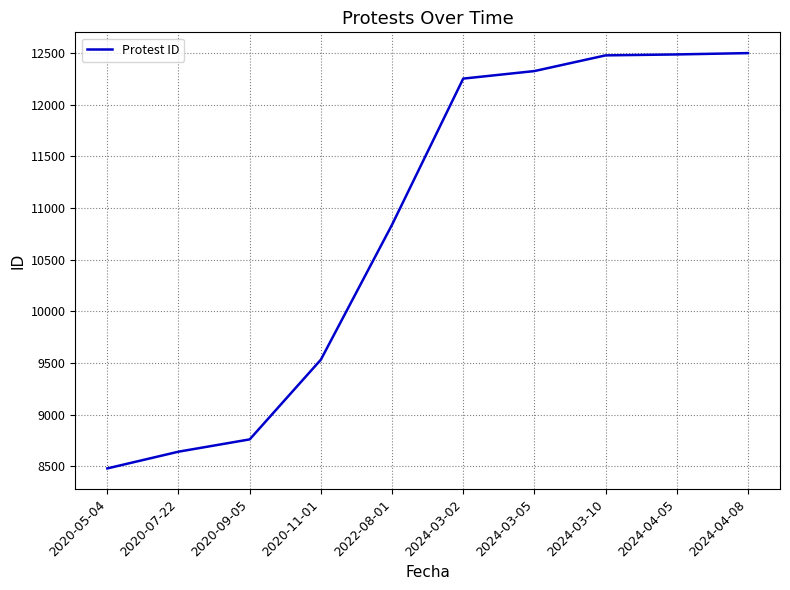

What position from the right is 2024-03-10?

3